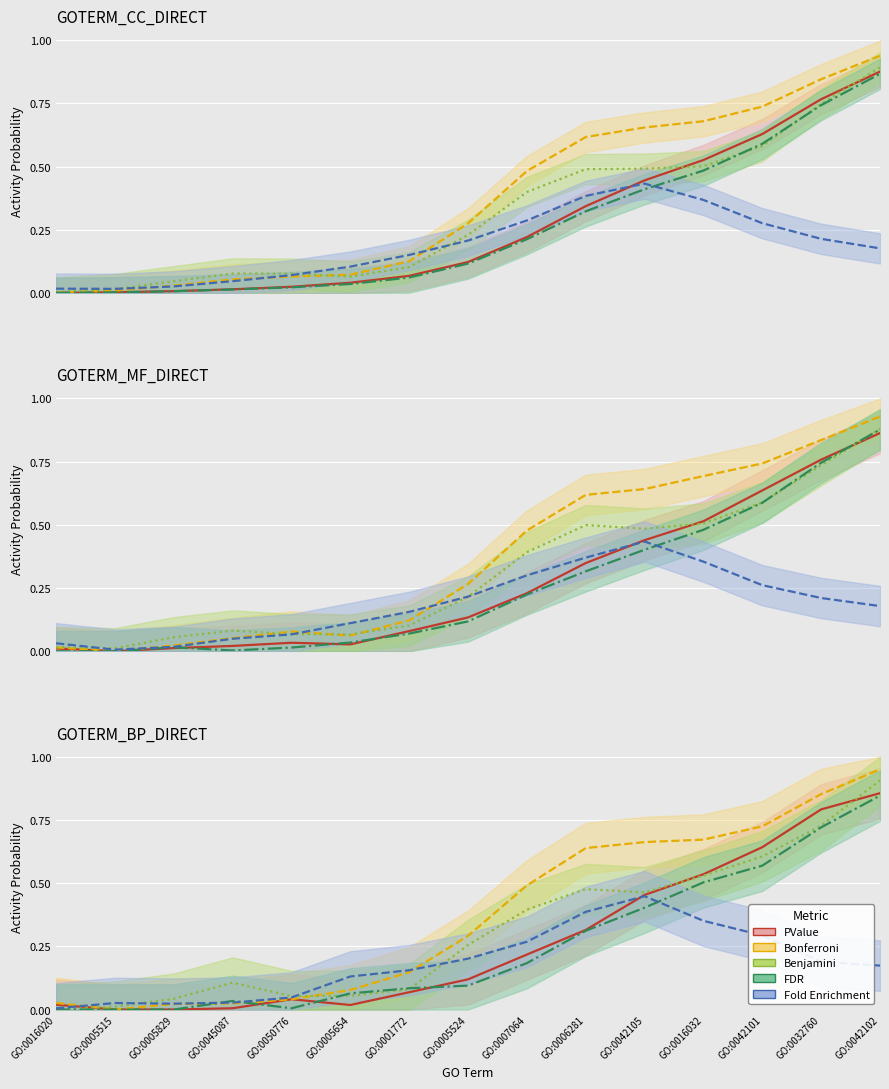

At which category is the sum across all series the highest?

GO:0042102